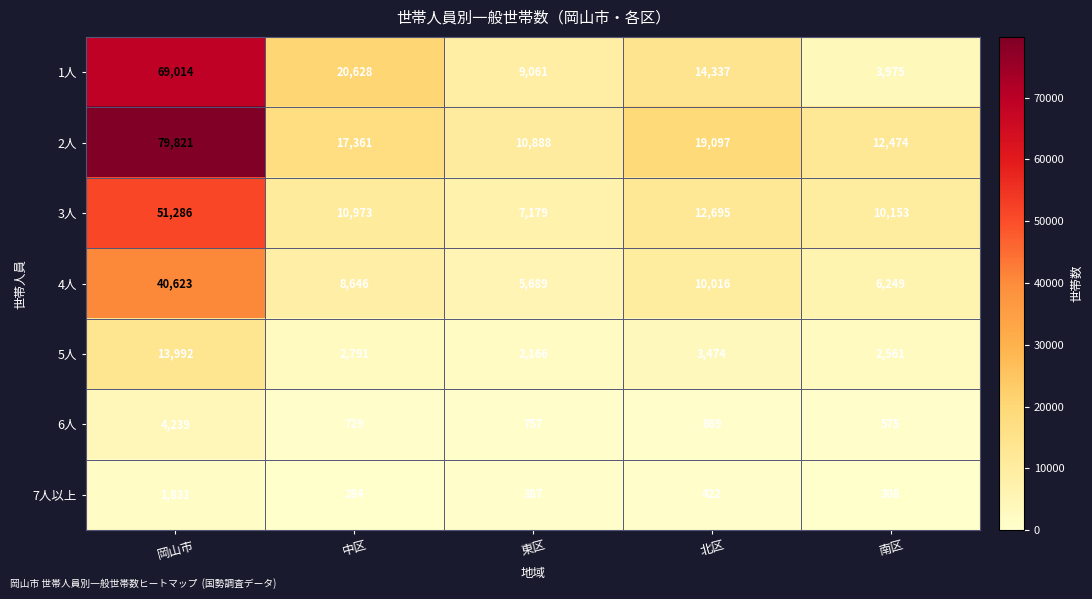

Between 中区 and 北区, which series saw the biggest shift?

1人